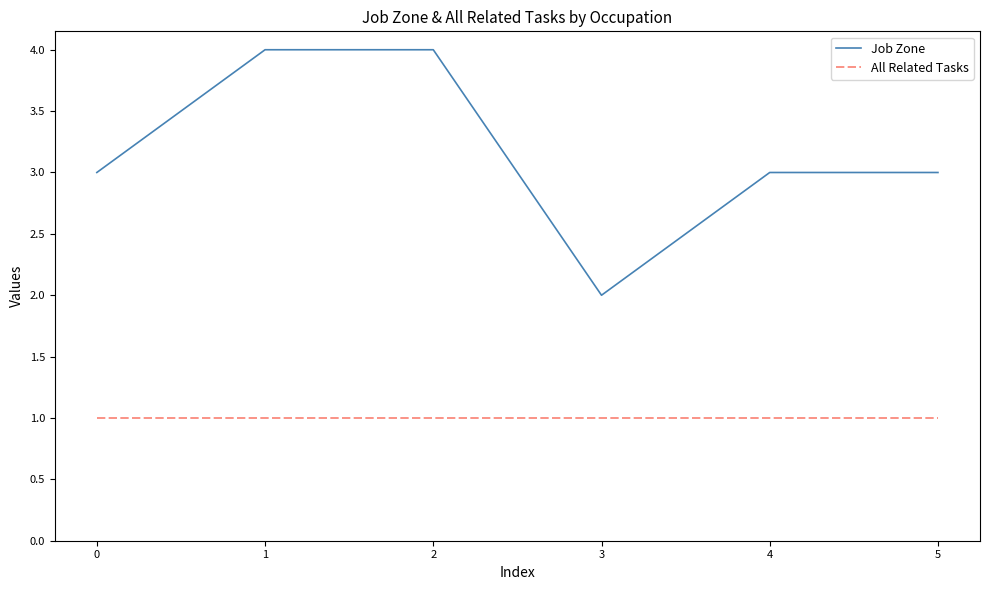

What is the total value across all series at 3?

3